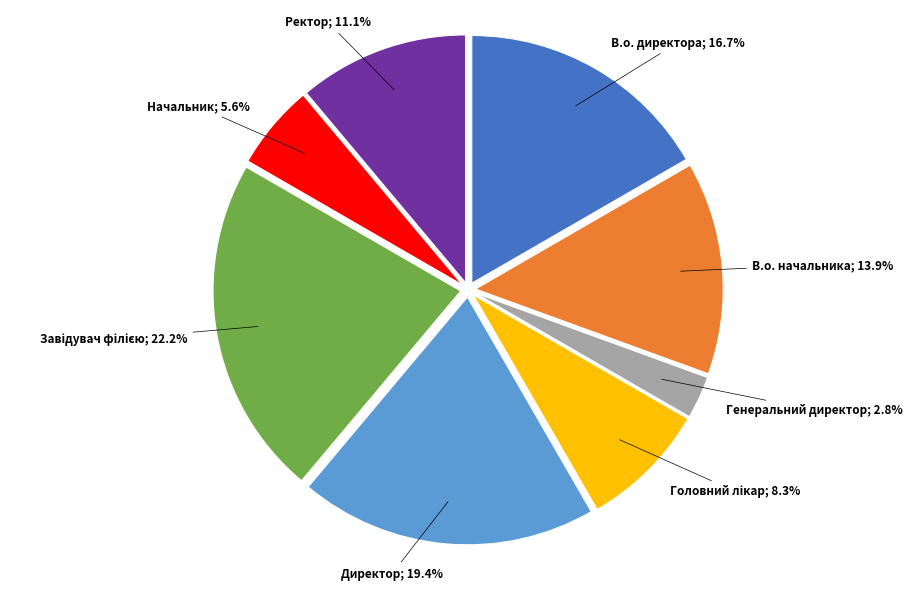

Is there a majority slice in this chart?

No